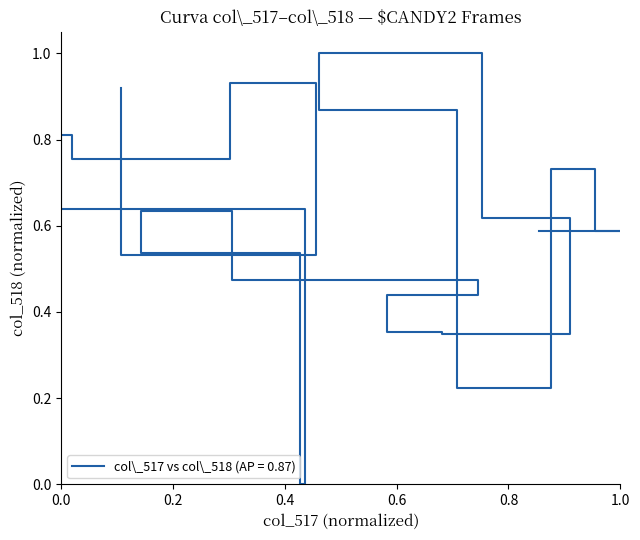

What is the value of the 15th point from the left?

0.6